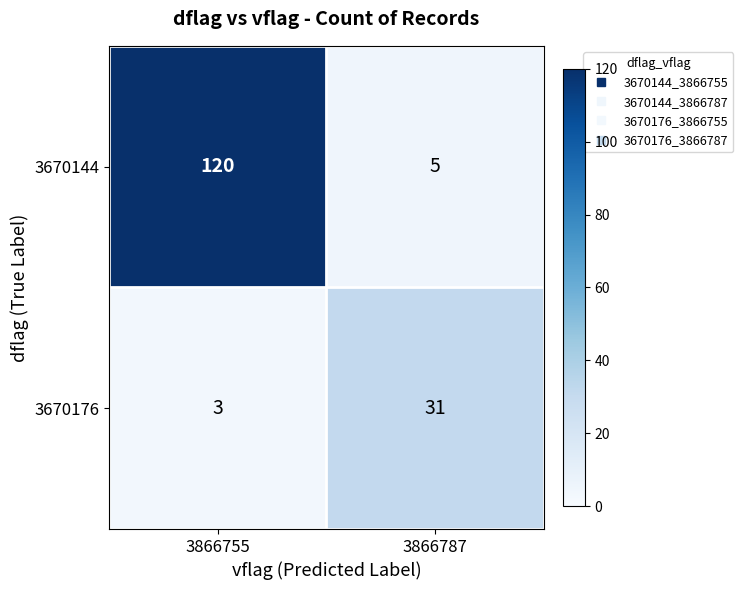

What is the maximum value for 3670176?

31